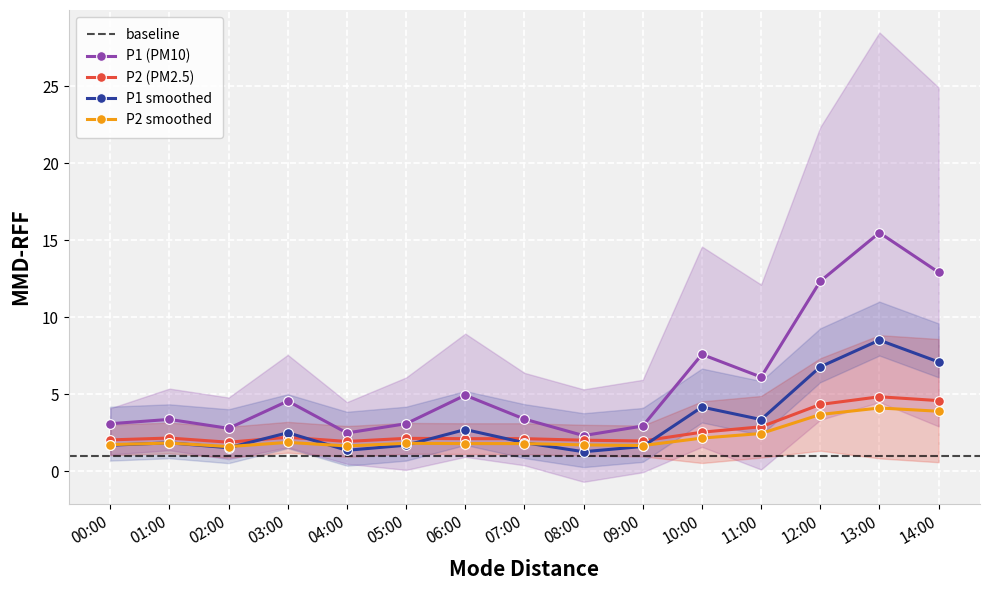

What is the difference between the second highest and second lowest values in the P2 series?

2.3